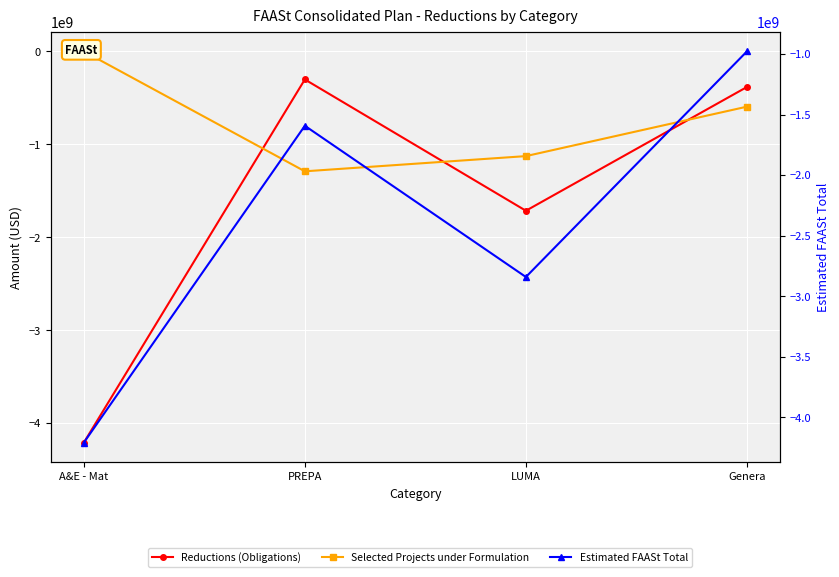

Reading left to right, list all the values displayed in this chart.

Reductions (Obligations): A&E - Mat=-4209258262.6	PREPA=-301938311.5	LUMA=-1714393436.4	Genera=-383105962.3
Selected Projects under Formulation: A&E - Mat=0.0	PREPA=-1290199550.2	LUMA=-1126719249.1	Genera=-594713756.8
Estimated FAASt Total: A&E - Mat=-4209258262.6	PREPA=-1592137861.7	LUMA=-2841112685.5	Genera=-977819719.2